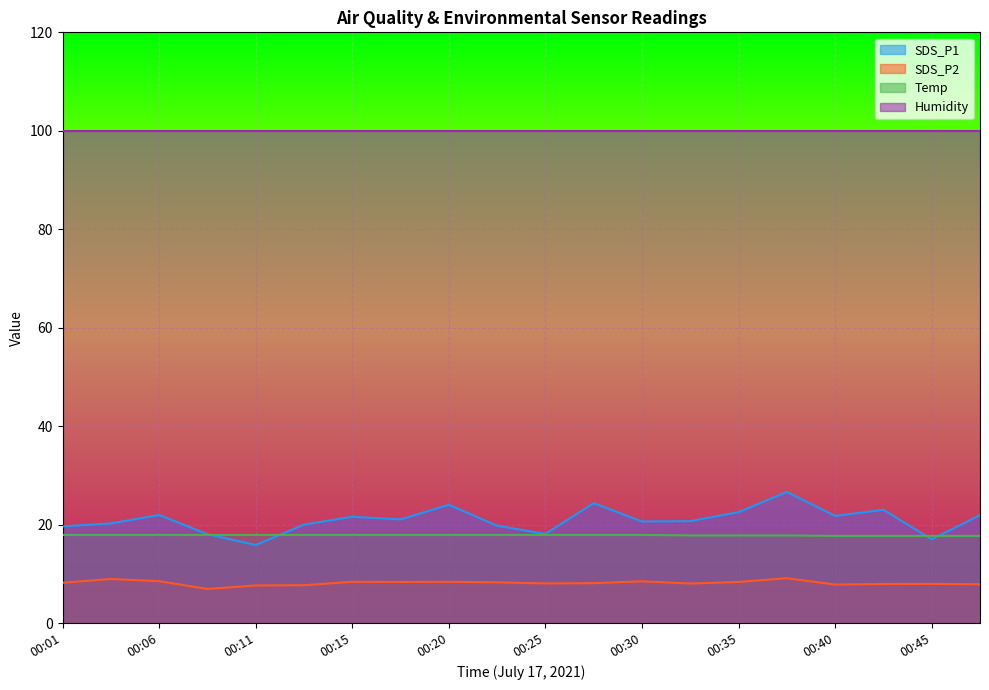

Count the number of categories in the chart.

20